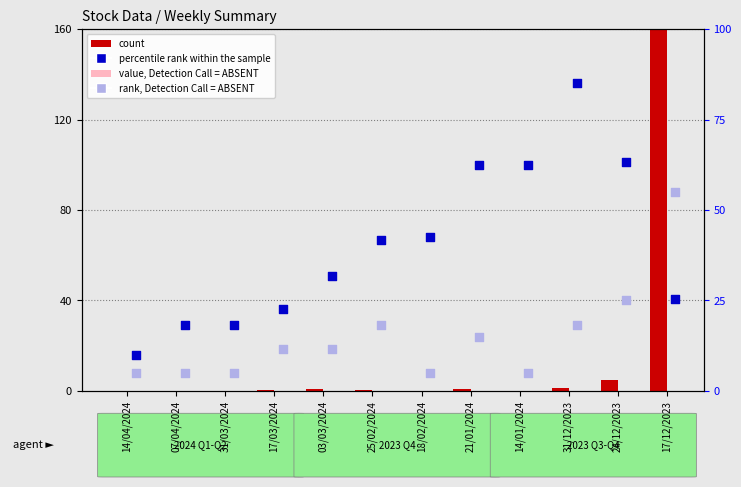

Is the value of count at 17/03/2024 greater than the value of value, Detection Call = ABSENT at 31/12/2023?

No